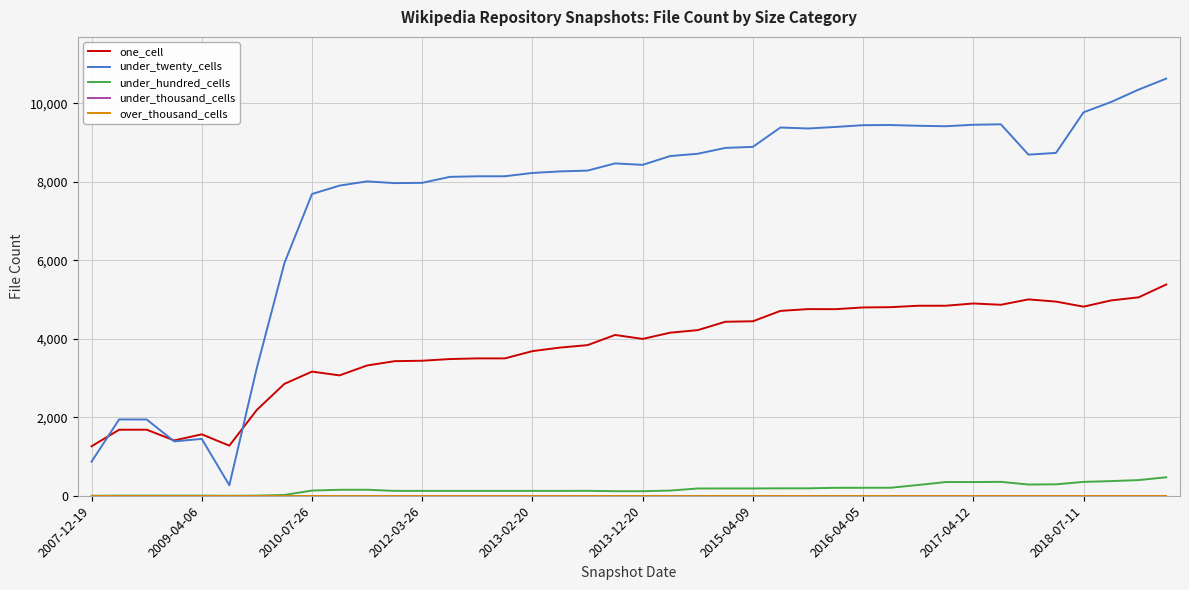

At how many categories does at least one series exceed 4116?

33